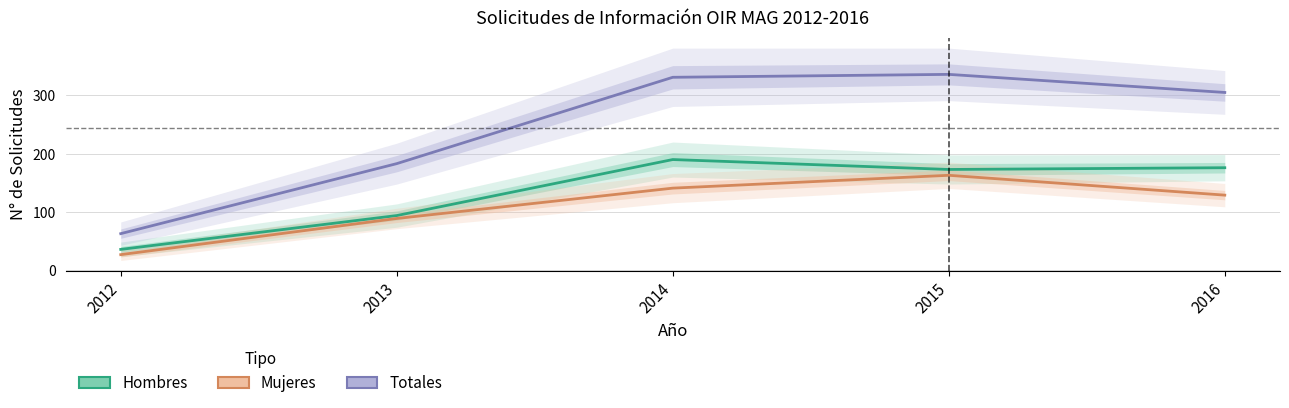

What is the value of the Hombres point at the 2nd from the left?

94